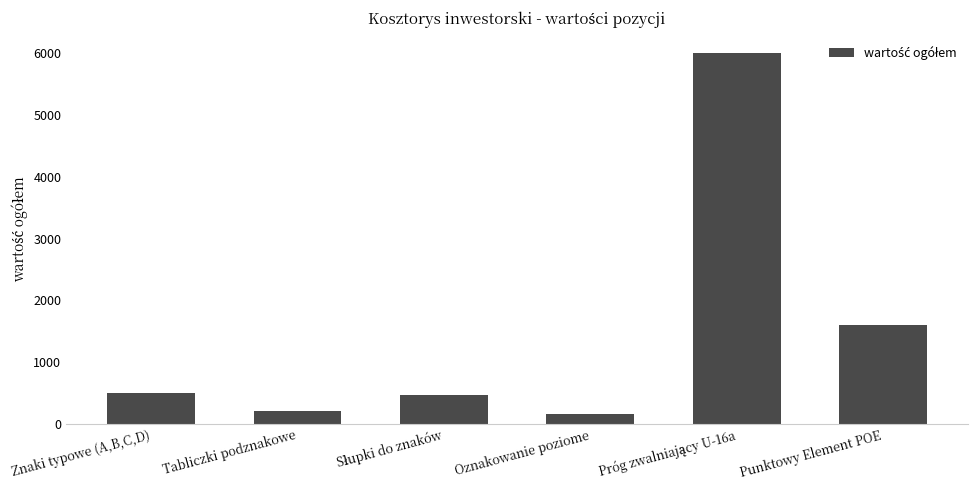

How many values are below 500?

3